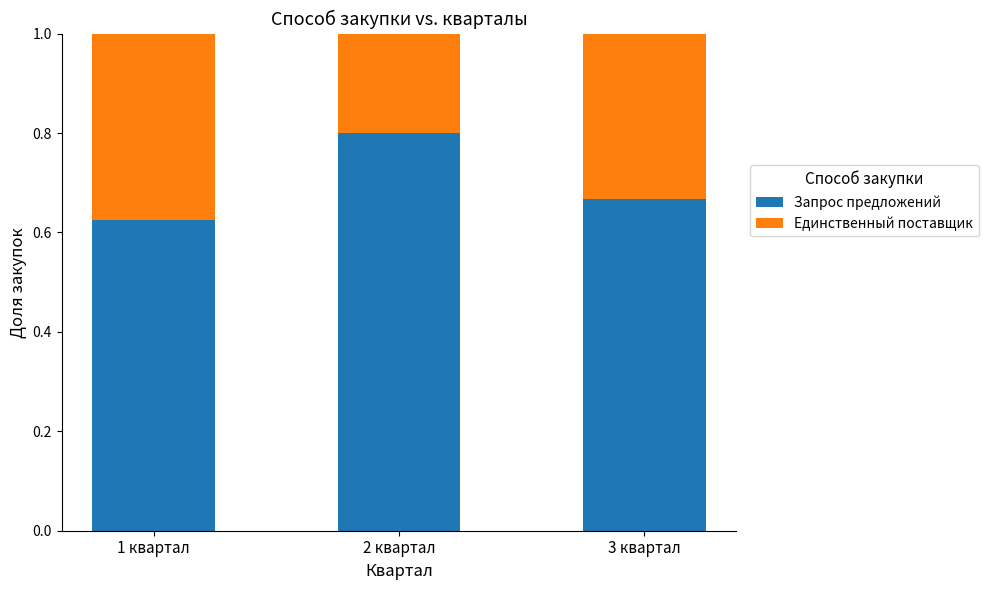

Which category has the lowest value in the Запрос предложений series?

1 квартал